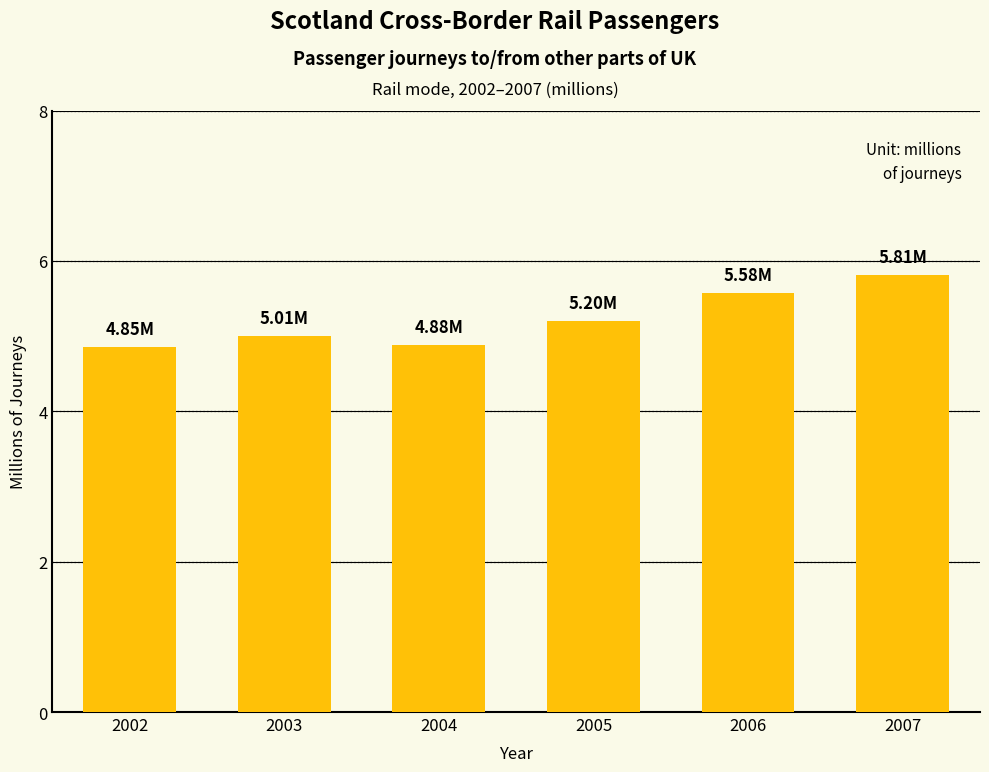

What is the difference between the second highest and minimum values?

0.7